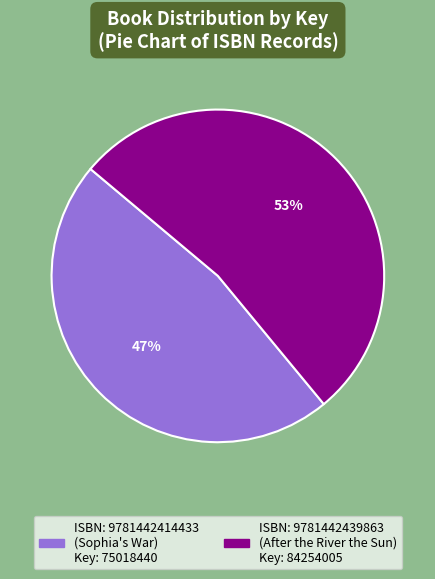

Is there any slice that represents more than half of the pie?

Yes